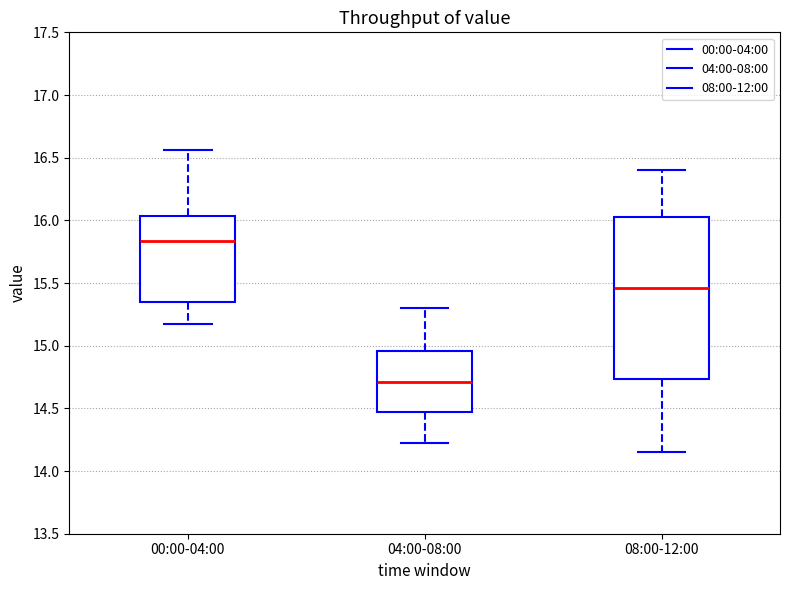

Where is the lower edge of the box for 08:00-12:00 on the y-axis? The values are not printed on the chart, so give them approximately, as read against the axis.

14.75